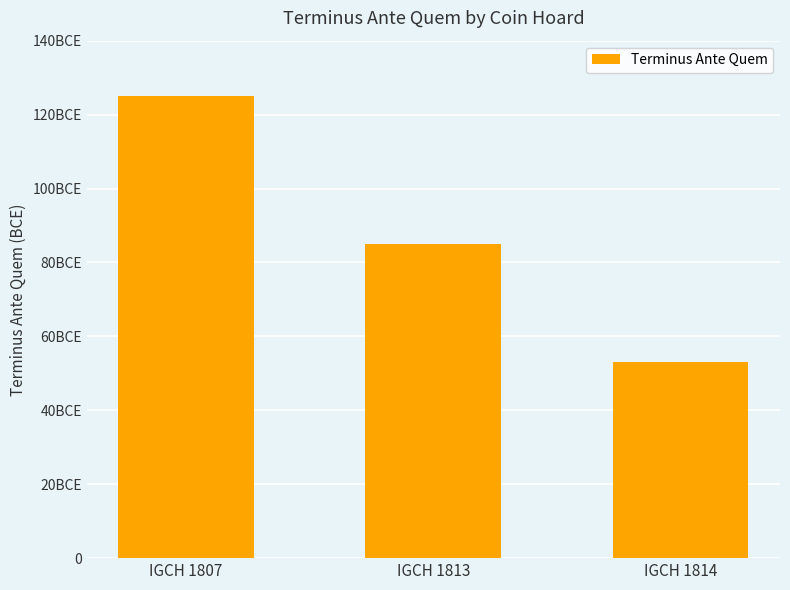

What is the difference between the values at IGCH 1813 and IGCH 1814?

32